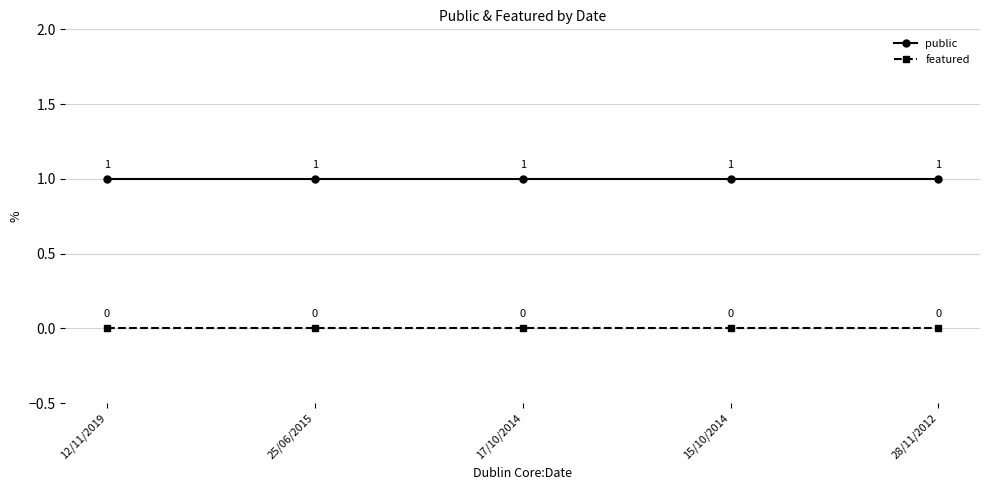

Is this an area chart (filled region under the line)?

No